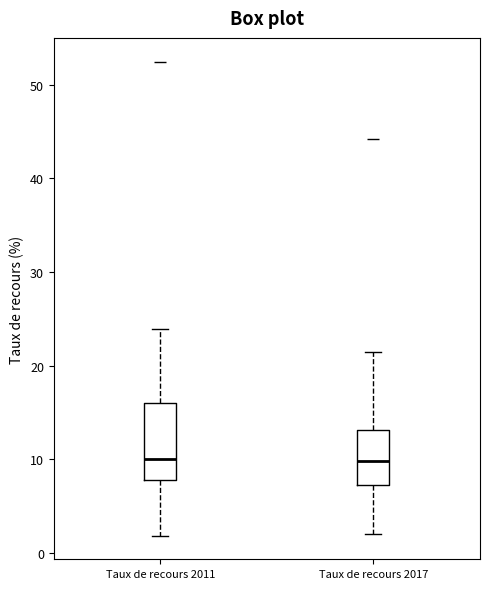

Reading left to right, read every box against the y-axis: the position of its median line, the range the box covers, and the ends of its whiskers. The values are not printed on the chart, so give them approximately, as read against the axis.

Taux de recours 2011: median 10, box 8 to 16, whiskers 2 to 24
Taux de recours 2017: median 10, box 7 to 13, whiskers 2 to 21